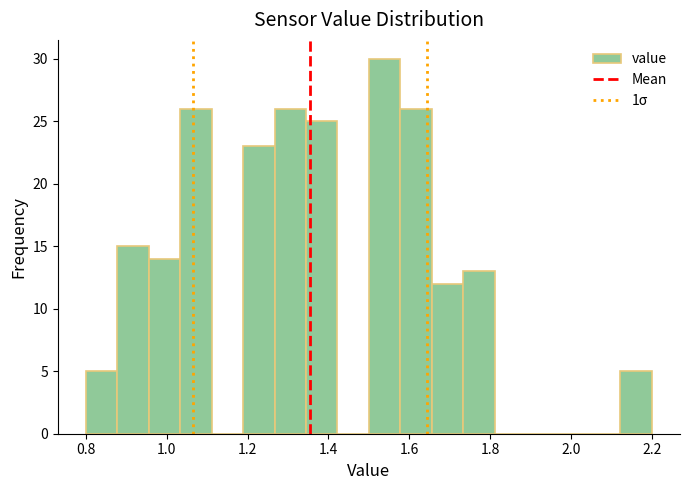

Around what value on the x-axis is the tallest bar? Give the approximate position of its centre, as read against the axis.

1.54